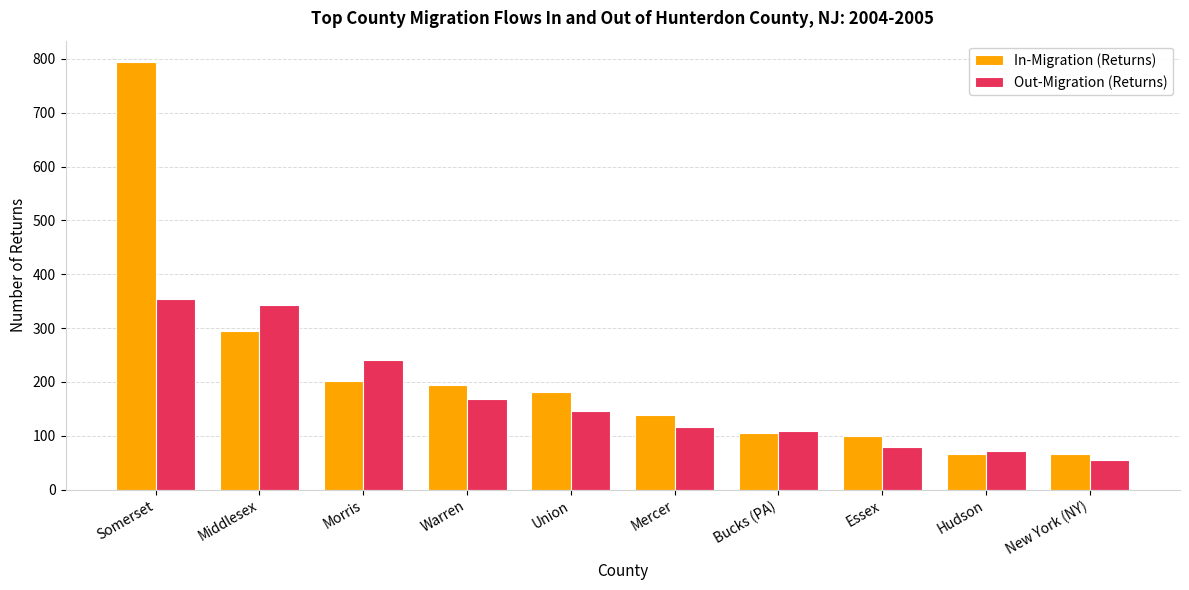

How many bars are there in each group?

2